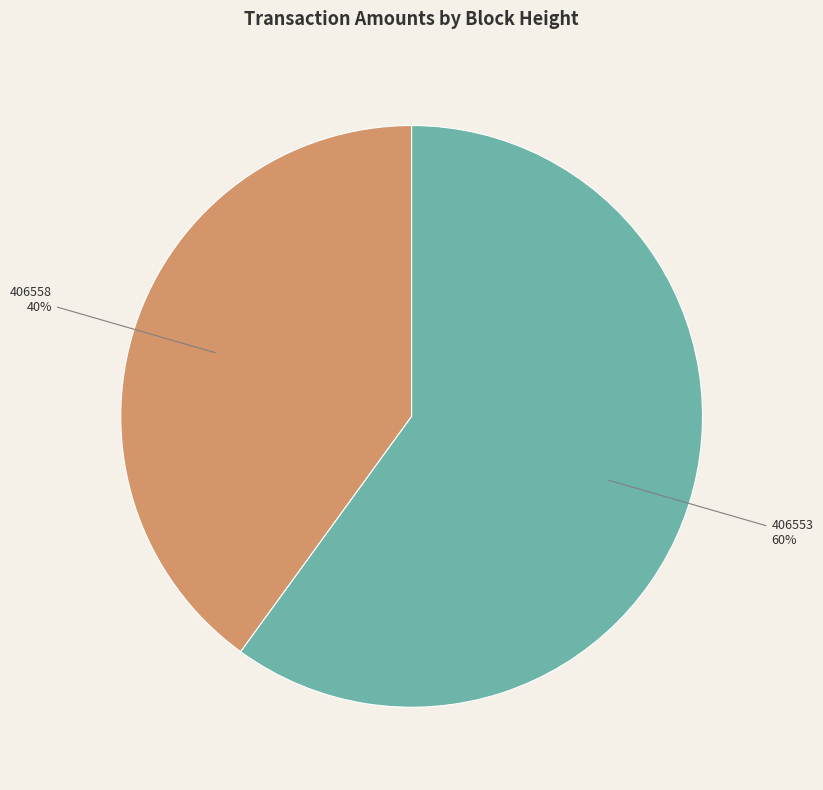

What is the majority slice?

406553